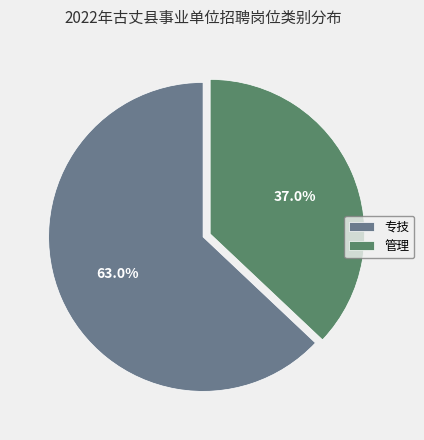

What percentage is NOT represented by 管理?

63.0%